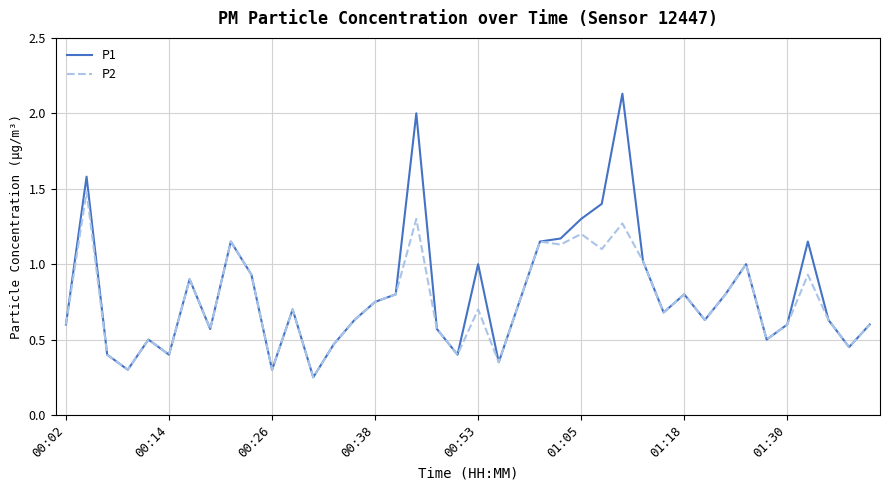

List the series in order of their peak value, lowest first.

P2, P1